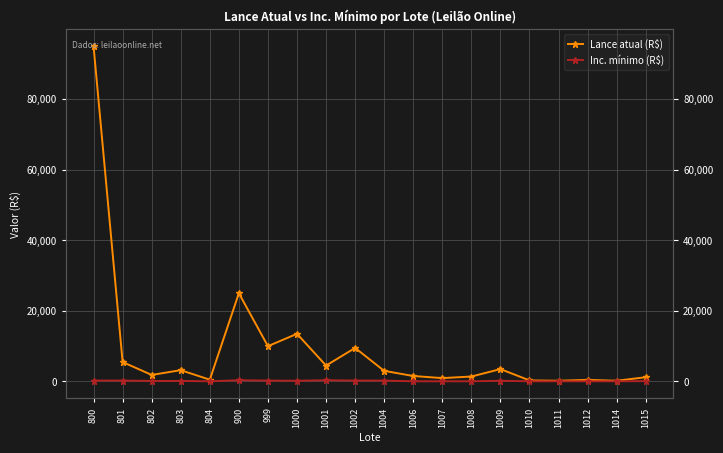

What is the difference between the second highest and minimum values in the Inc. mínimo (R$) series?

300